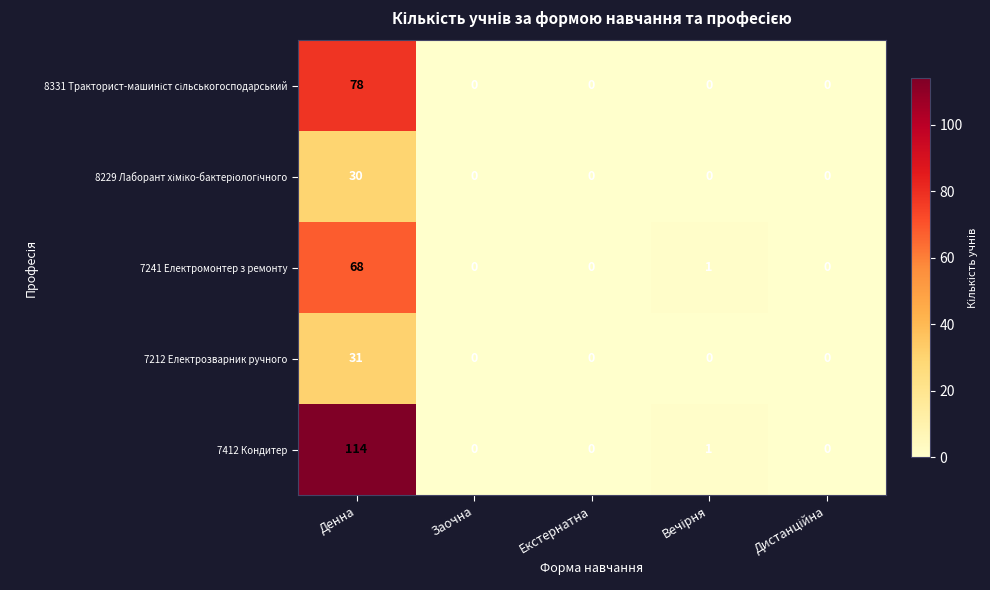

At how many categories does at least one series exceed 83?

1